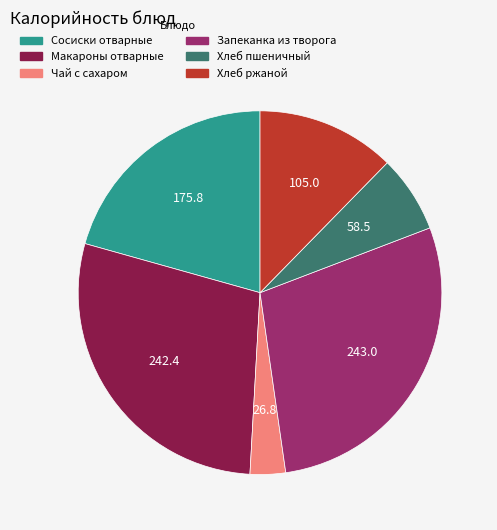

Does any single category account for the majority?

No